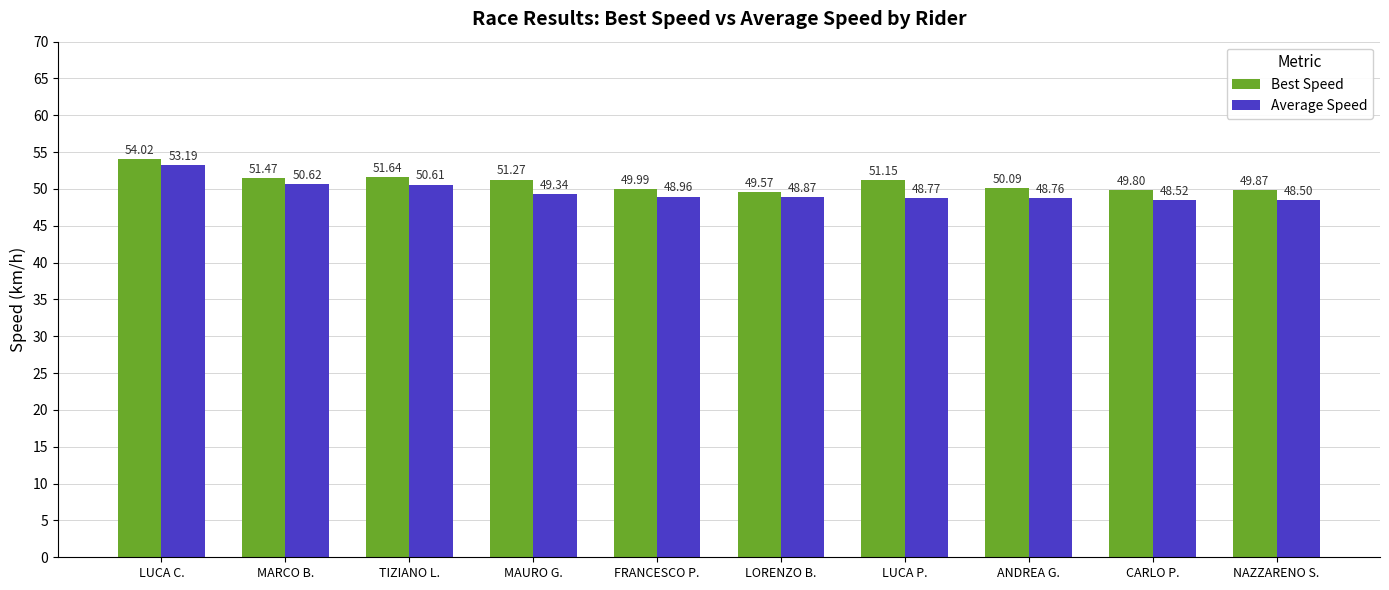

Which category has the highest value in the Average Speed series?

LUCA C.